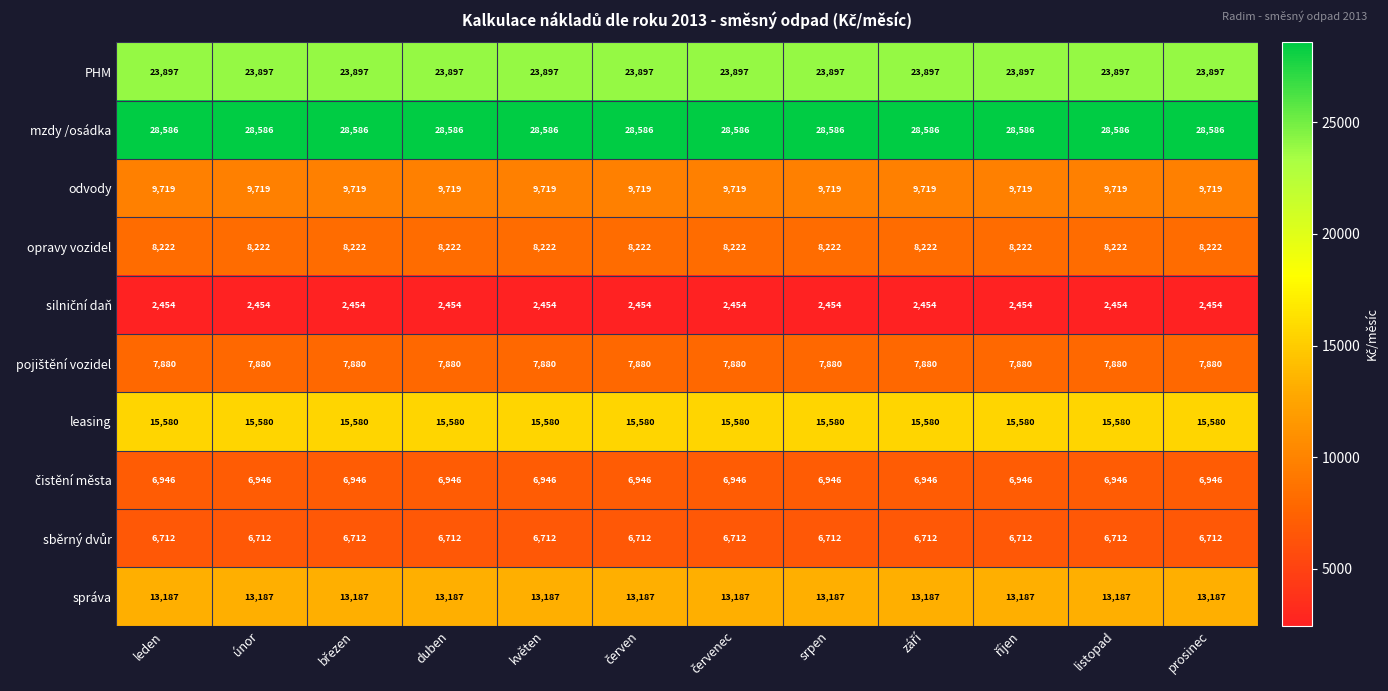

What is the spread (max minus min) of values at duben?

26132